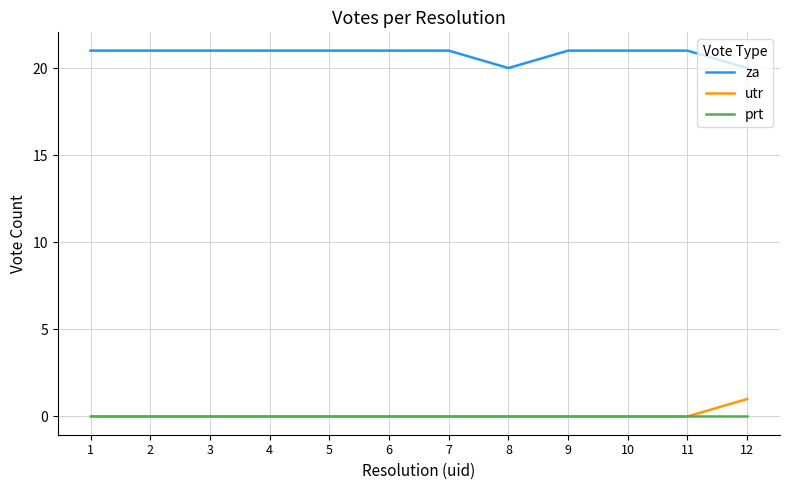

True or false: utr and za intersect in this chart.

False